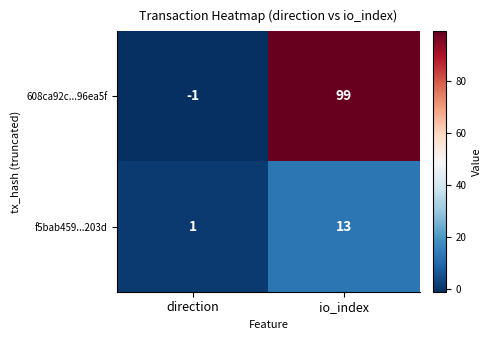

What is the minimum value shown in the chart?

-1